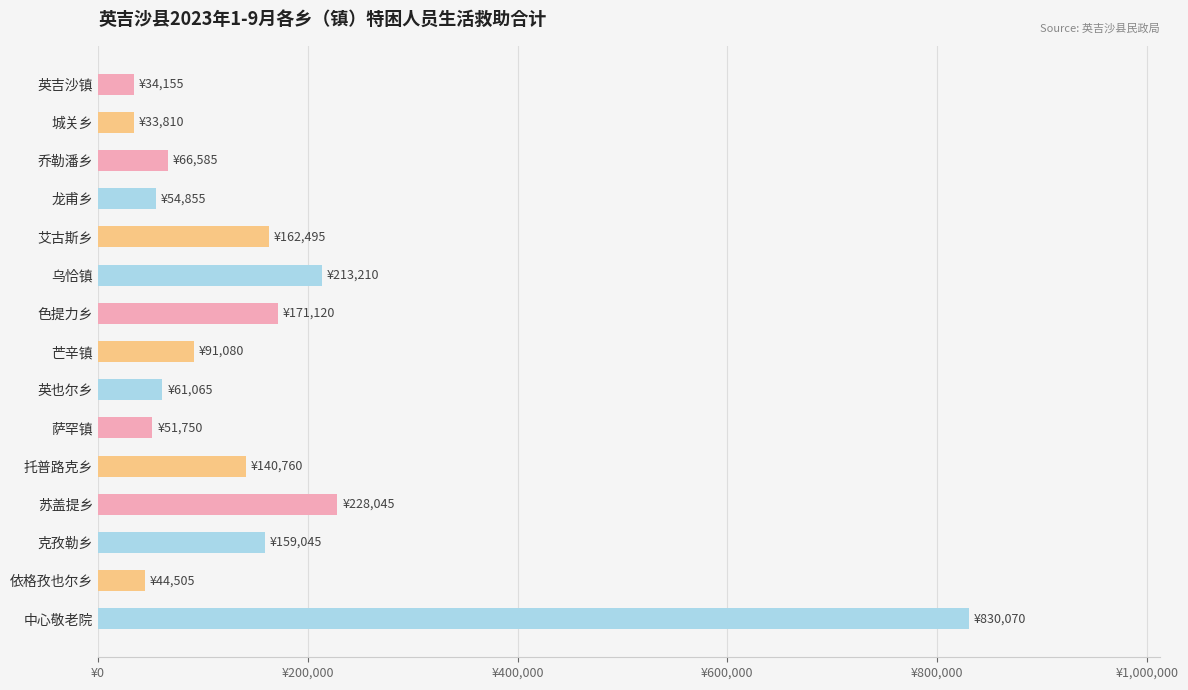

Are the bars horizontal?

Yes